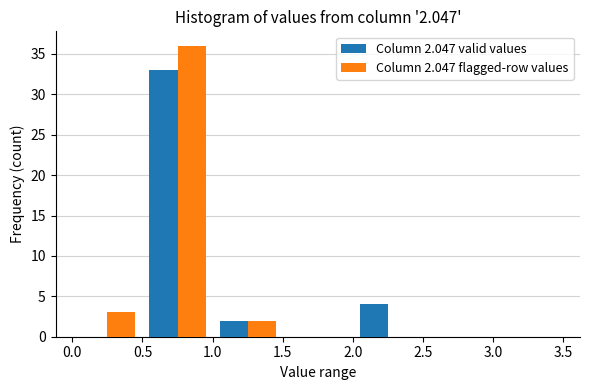

In the Column 2.047 valid values series, which range on the x-axis has the tallest bar?

0.5 to 1.0